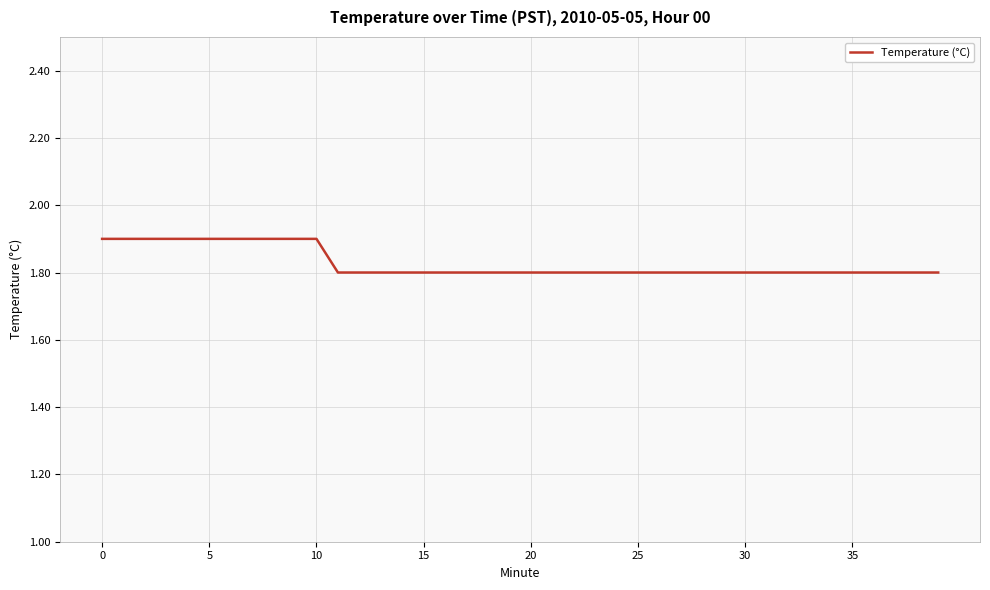

What is the smallest value displayed?

1.8